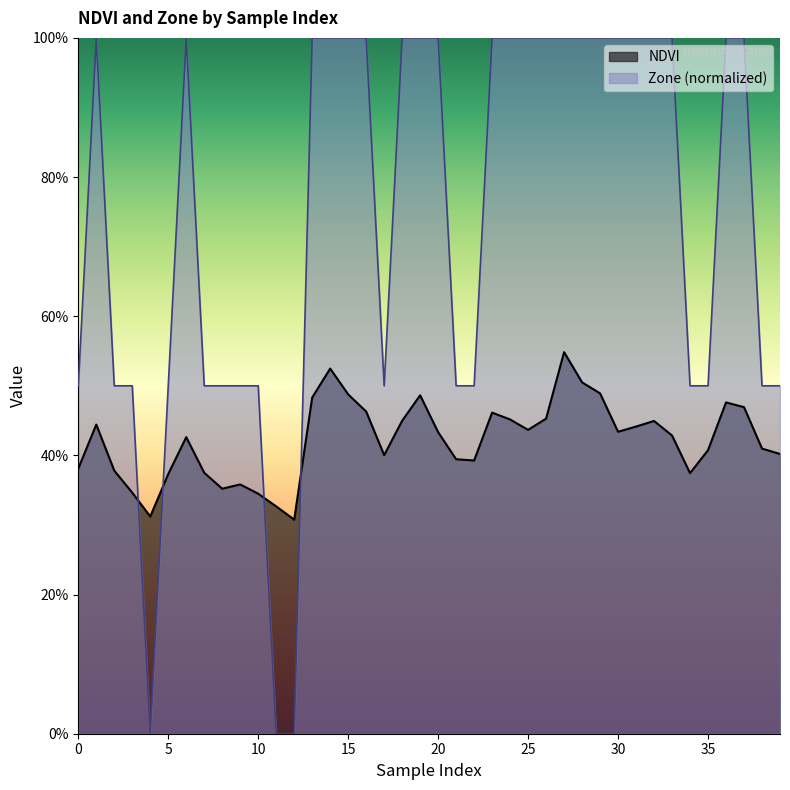

Reading left to right, list all the values displayed in this chart.

NDVI: 0.4	0.4	0.4	0.3	0.3	0.4	0.4	0.4	0.4	0.4	0.3	0.3	0.3	0.5	0.5	0.5	0.5	0.4	0.4	0.5	0.4	0.4	0.4	0.5	0.5	0.4	0.5	0.5	0.5	0.5	0.4	0.4	0.4	0.4	0.4	0.4	0.5	0.5	0.4	0.4
Zone: 0.5	1.0	0.5	0.5	0.0	0.5	1.0	0.5	0.5	0.5	0.5	0.0	0.0	1.0	1.0	1.0	1.0	0.5	1.0	1.0	1.0	0.5	0.5	1.0	1.0	1.0	1.0	1.0	1.0	1.0	1.0	1.0	1.0	1.0	0.5	0.5	1.0	1.0	0.5	0.5